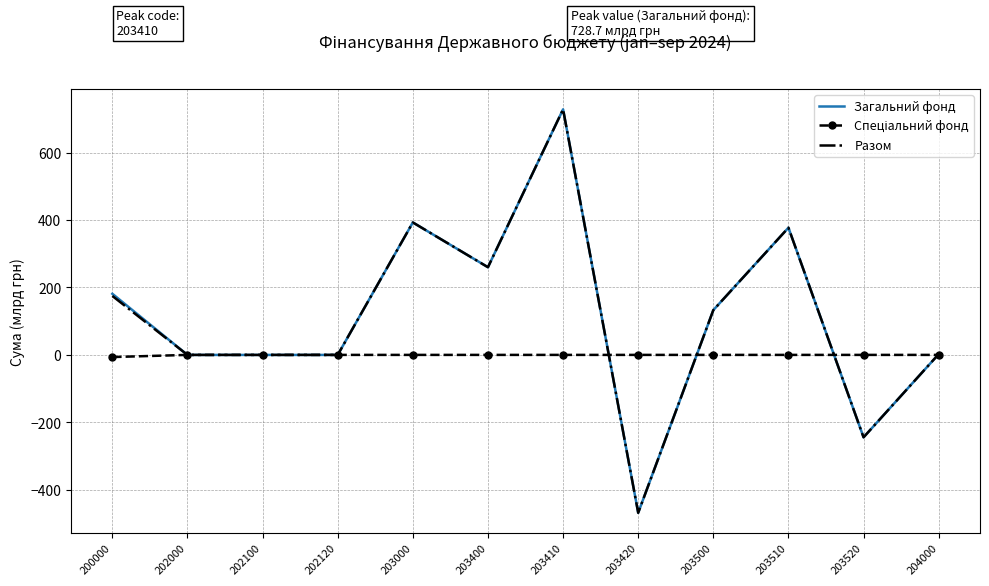

How many values in the Загальний фонд series exceed 132?

6